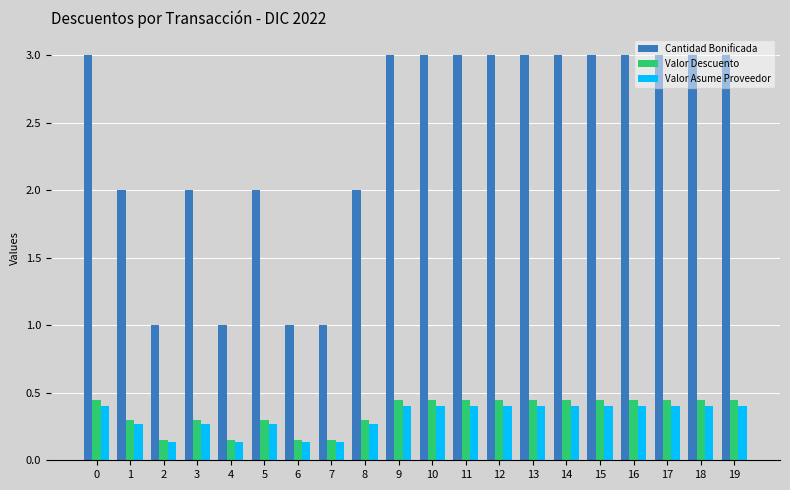

Is the value of Valor Asume Proveedor at 5 greater than the value of Valor Descuento at 13?

No